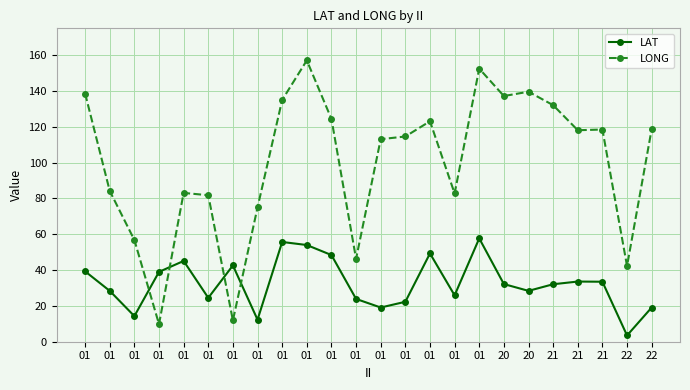

What is the average value of the LAT series?

32.7